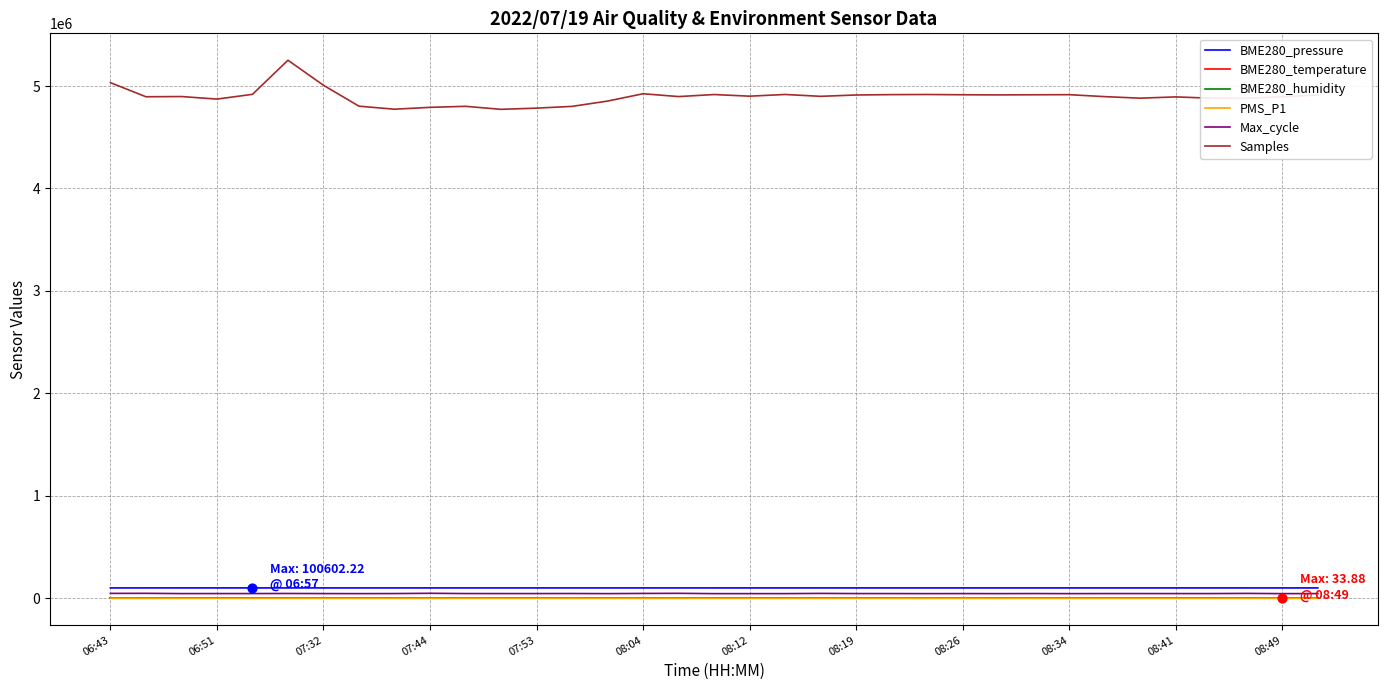

Which series has the largest total across all categories?

Samples